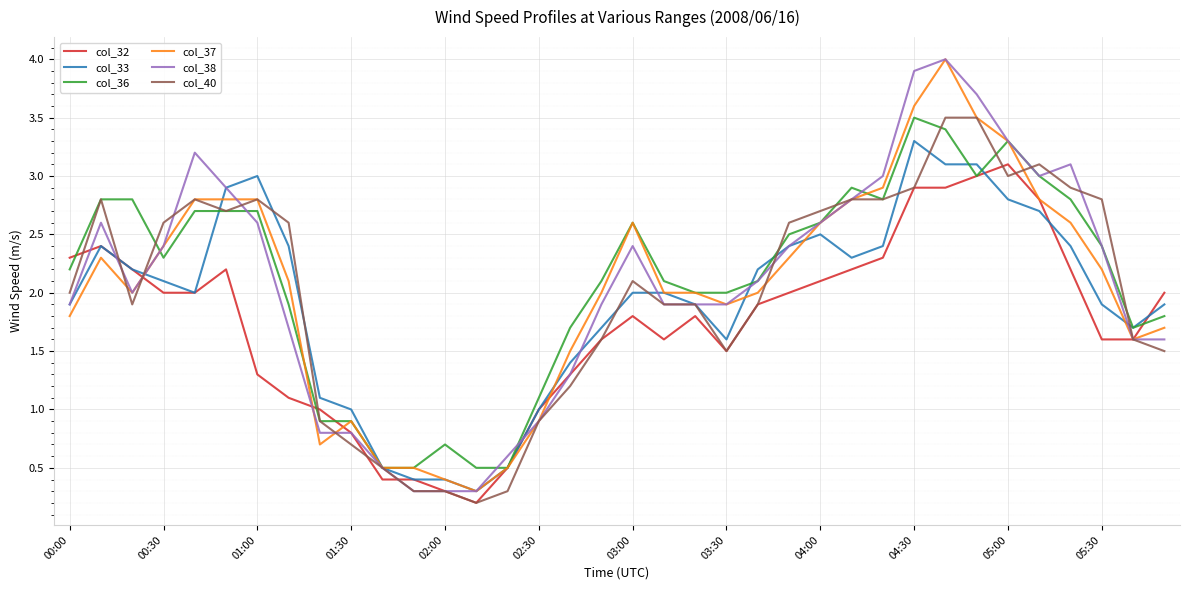

Reading left to right, list all the values displayed in this chart.

col_32: 2.3	2.4	2.2	2.0	2.0	2.2	1.3	1.1	1.0	0.8	0.4	0.4	0.3	0.2	0.5	1.0	1.3	1.6	1.8	1.6	1.8	1.5	1.9	2.0	2.1	2.2	2.3	2.9	2.9	3.0	3.1	2.8	2.2	1.6	1.6	2.0
col_33: 1.9	2.4	2.2	2.1	2.0	2.9	3.0	2.4	1.1	1.0	0.5	0.4	0.4	0.3	0.5	1.0	1.4	1.7	2.0	2.0	1.9	1.6	2.2	2.4	2.5	2.3	2.4	3.3	3.1	3.1	2.8	2.7	2.4	1.9	1.7	1.9
col_36: 2.2	2.8	2.8	2.3	2.7	2.7	2.7	1.9	0.9	0.9	0.5	0.5	0.7	0.5	0.5	1.1	1.7	2.1	2.6	2.1	2.0	2.0	2.1	2.5	2.6	2.9	2.8	3.5	3.4	3.0	3.3	3.0	2.8	2.4	1.7	1.8
col_37: 1.8	2.3	2.0	2.4	2.8	2.8	2.8	2.1	0.7	0.9	0.5	0.5	0.4	0.3	0.5	0.9	1.5	2.0	2.6	2.0	2.0	1.9	2.0	2.3	2.6	2.8	2.9	3.6	4.0	3.5	3.3	2.8	2.6	2.2	1.6	1.7
col_38: 1.9	2.6	2.0	2.4	3.2	2.9	2.6	1.7	0.8	0.8	0.5	0.3	0.3	0.3	0.6	0.9	1.3	1.9	2.4	1.9	1.9	1.9	2.1	2.4	2.6	2.8	3.0	3.9	4.0	3.7	3.3	3.0	3.1	2.4	1.6	1.6
col_40: 2.0	2.8	1.9	2.6	2.8	2.7	2.8	2.6	0.9	0.7	0.5	0.3	0.3	0.2	0.3	0.9	1.2	1.6	2.1	1.9	1.9	1.5	1.9	2.6	2.7	2.8	2.8	2.9	3.5	3.5	3.0	3.1	2.9	2.8	1.6	1.5